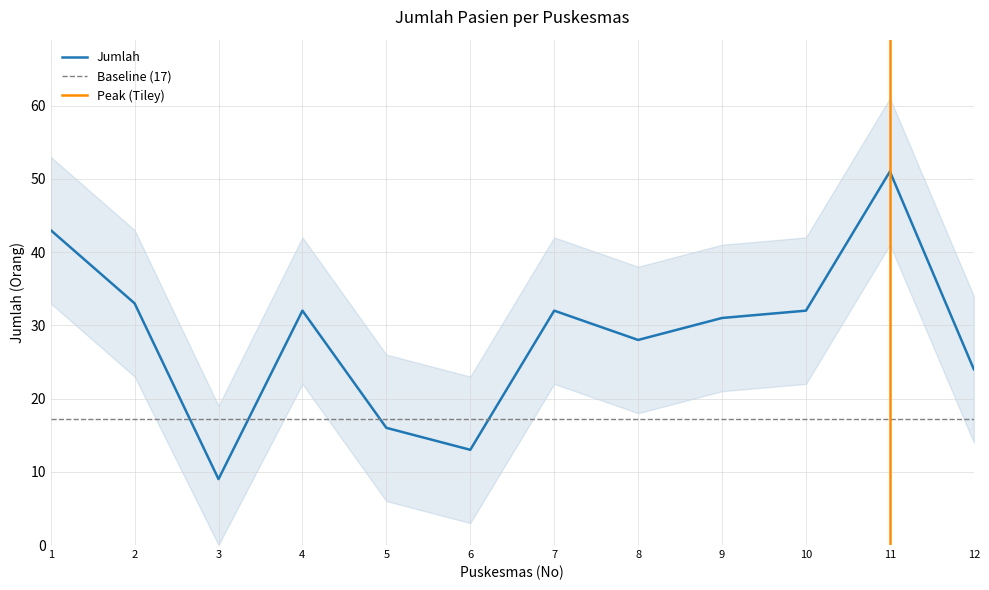

Is this an area chart (filled region under the line)?

No